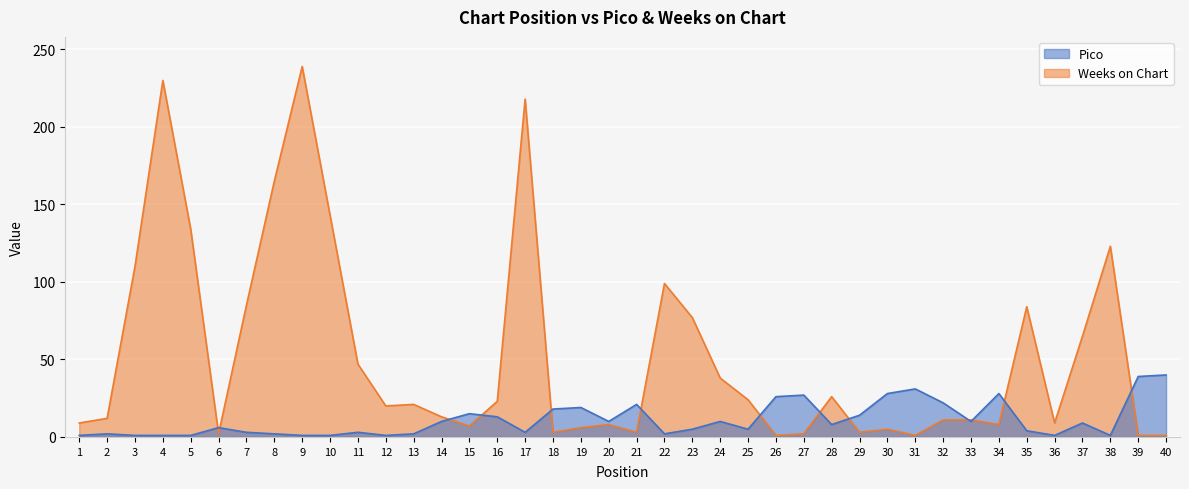

How many interior local valleys does the Weeks on Chart series have?

10